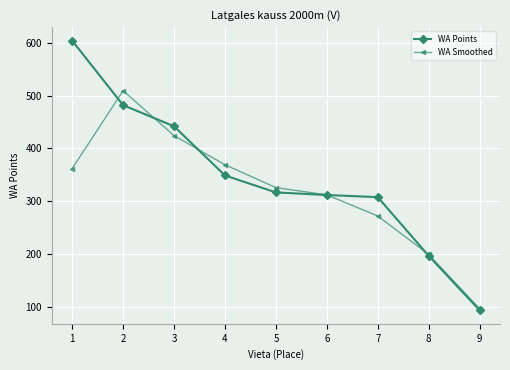

Is the value of WA Points at 6 greater than the value of WA Smoothed at 3?

No